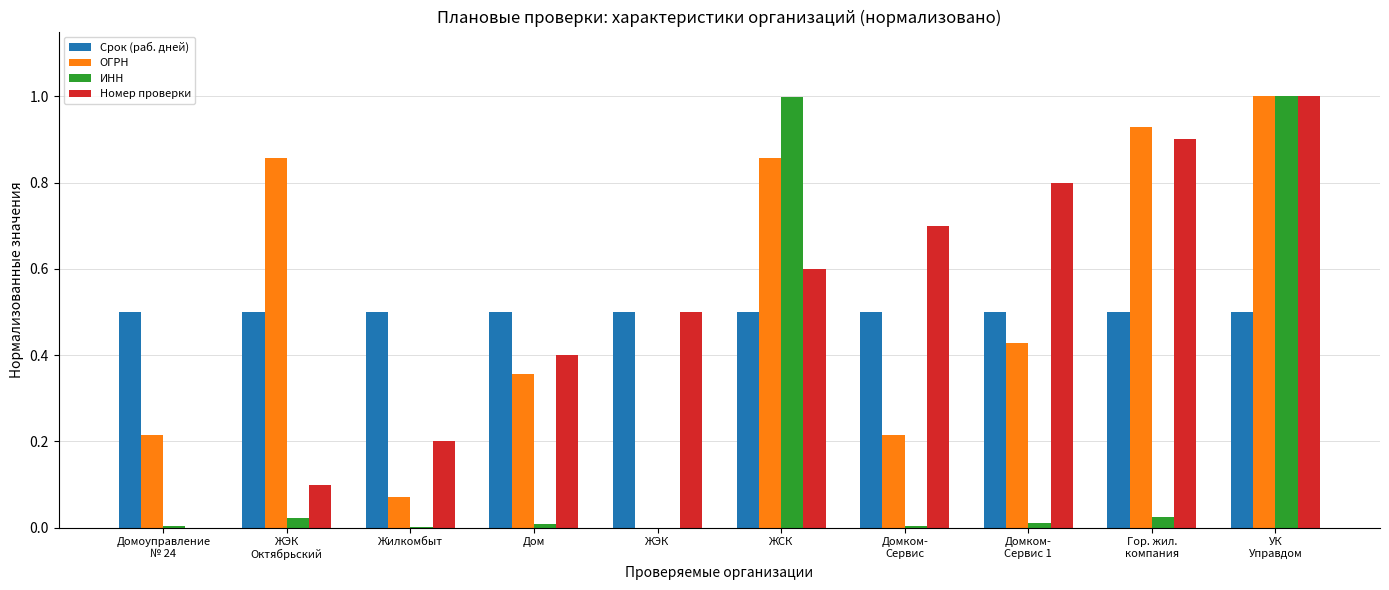

The ИНН series shows 0.0 at Дом. True or false?

True